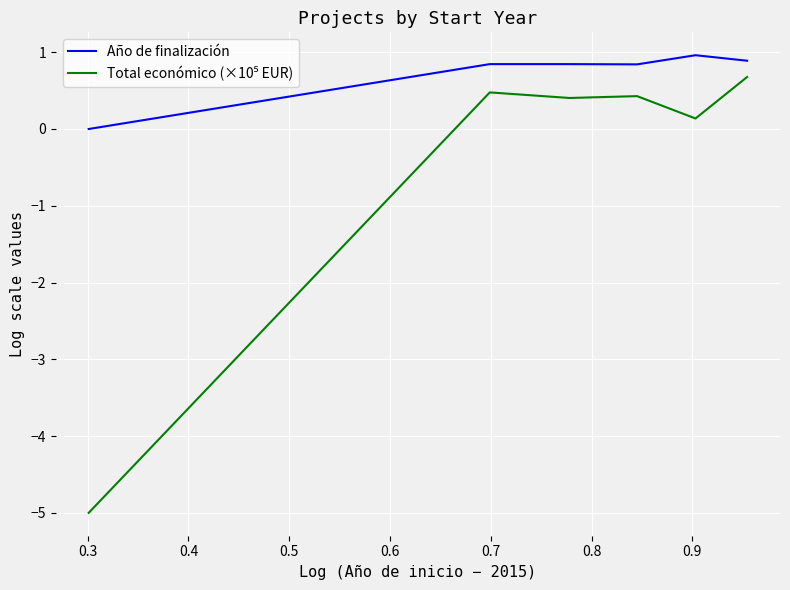

Which series has the largest total across all categories?

Año de finalización